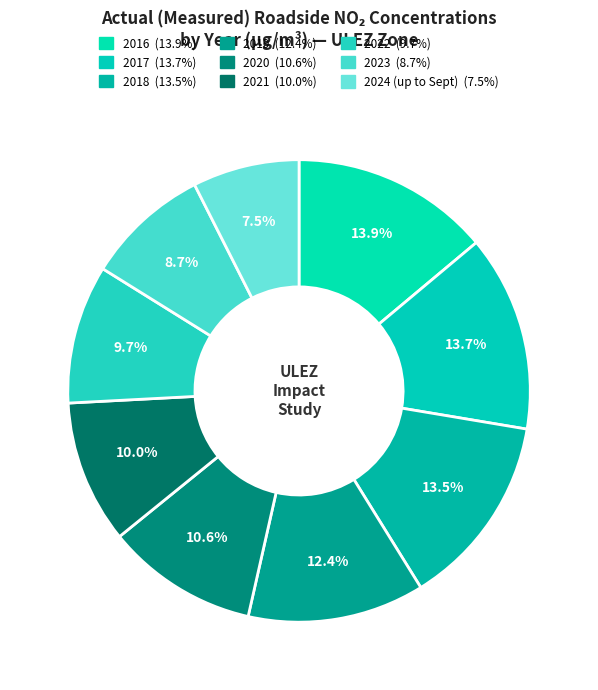

Rank the categories by value from highest to lowest.

2016, 2017, 2018, 2019, 2020, 2021, 2022, 2023, 2024 (up to Sept)